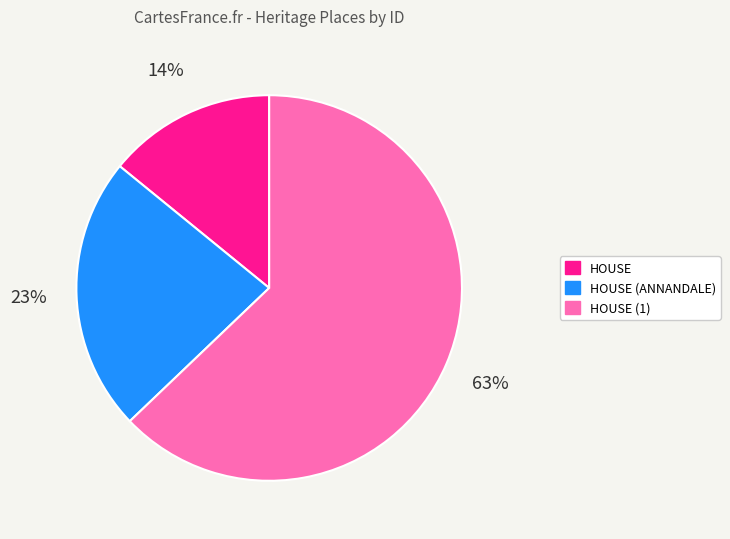

Is there any slice that represents more than half of the pie?

Yes